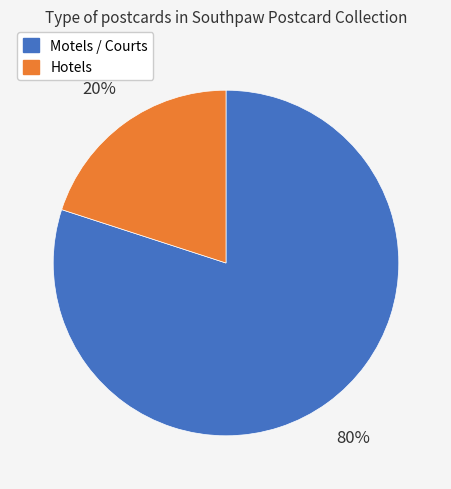

Is there any slice that represents more than half of the pie?

Yes